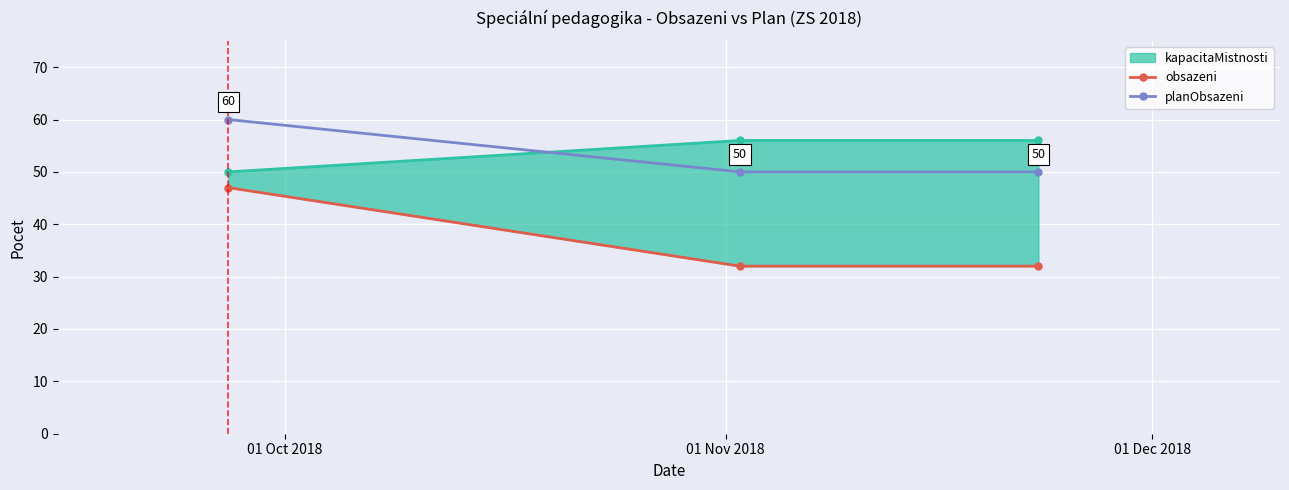

What is the value of the planObsazeni point at the 3rd from the left?

50